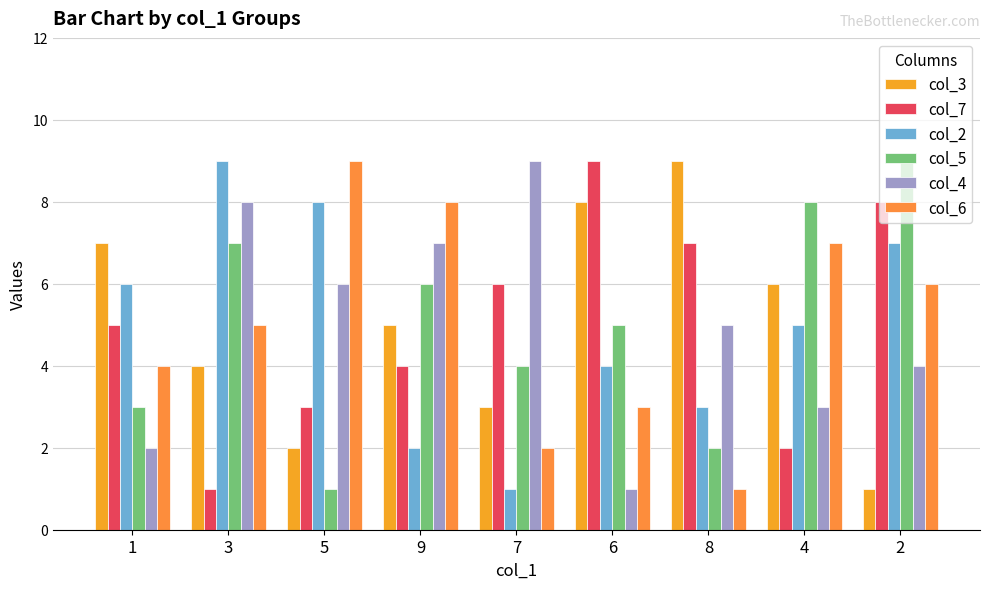

What is the difference between the maximum and minimum values in the col_3 series?

8